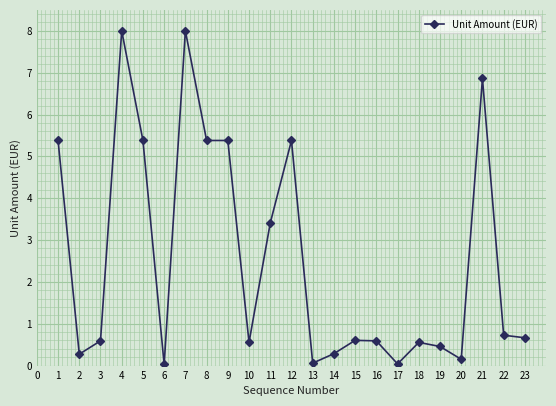

What is the greatest value displayed?

8.0